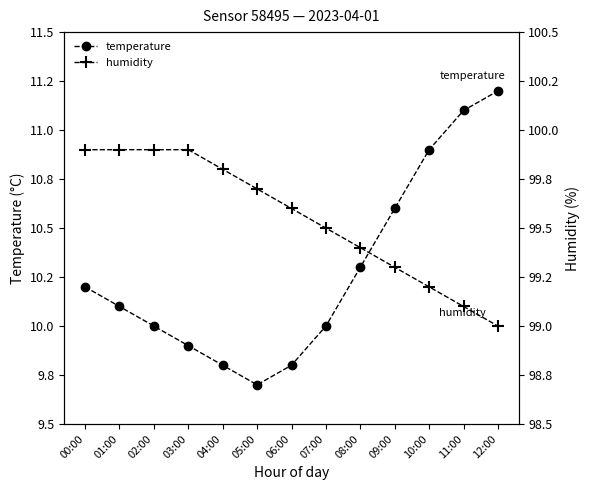

Reading left to right, transcribe all the data shown in this chart.

temperature: 10.2	10.1	10.0	9.9	9.8	9.7	9.8	10.0	10.3	10.6	10.9	11.1	11.2
humidity: 99.9	99.9	99.9	99.9	99.8	99.7	99.6	99.5	99.4	99.3	99.2	99.1	99.0